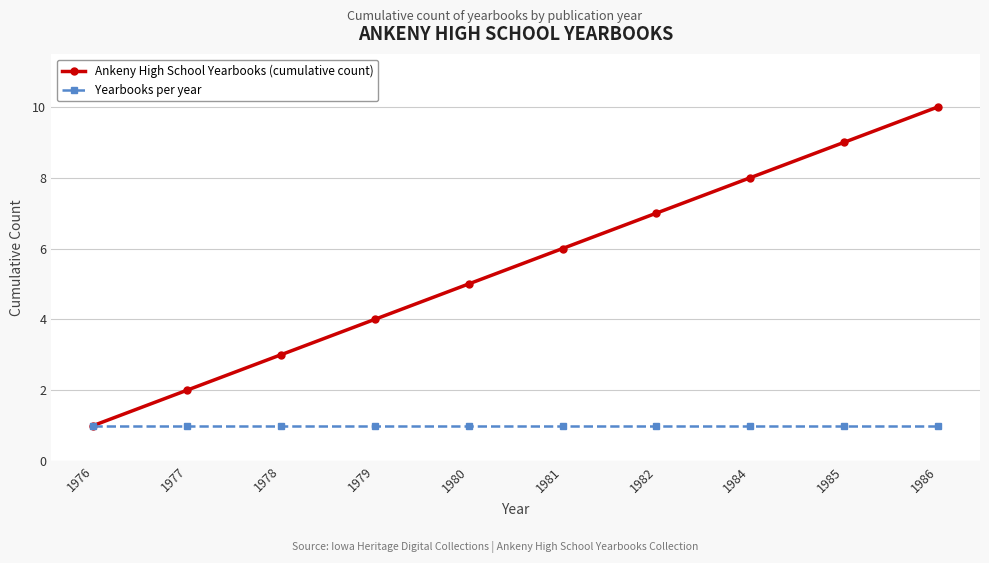

What are all the series names shown in the legend?

Ankeny High School Yearbooks (cumulative count), Yearbooks per year